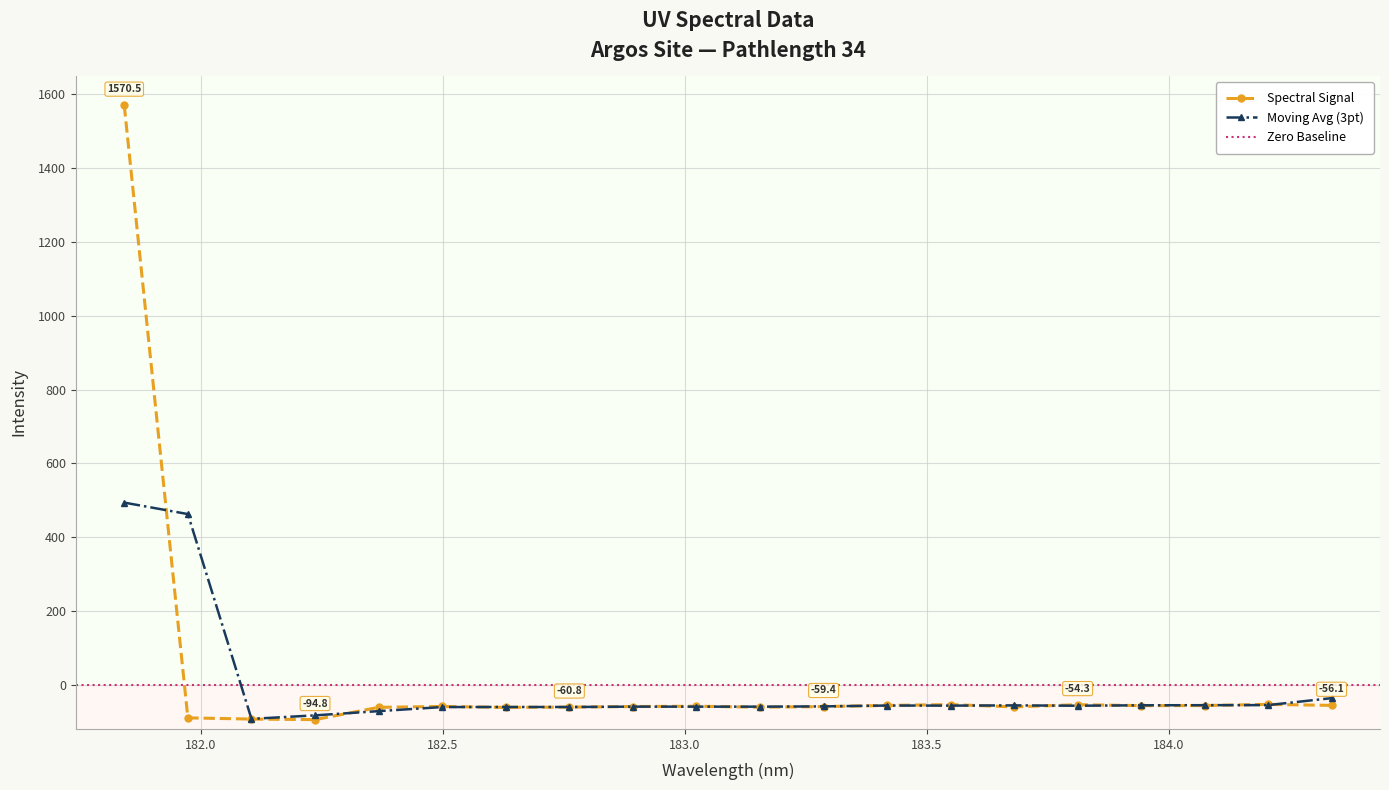

At which category does the data reach its first local valley?

182.2359681898